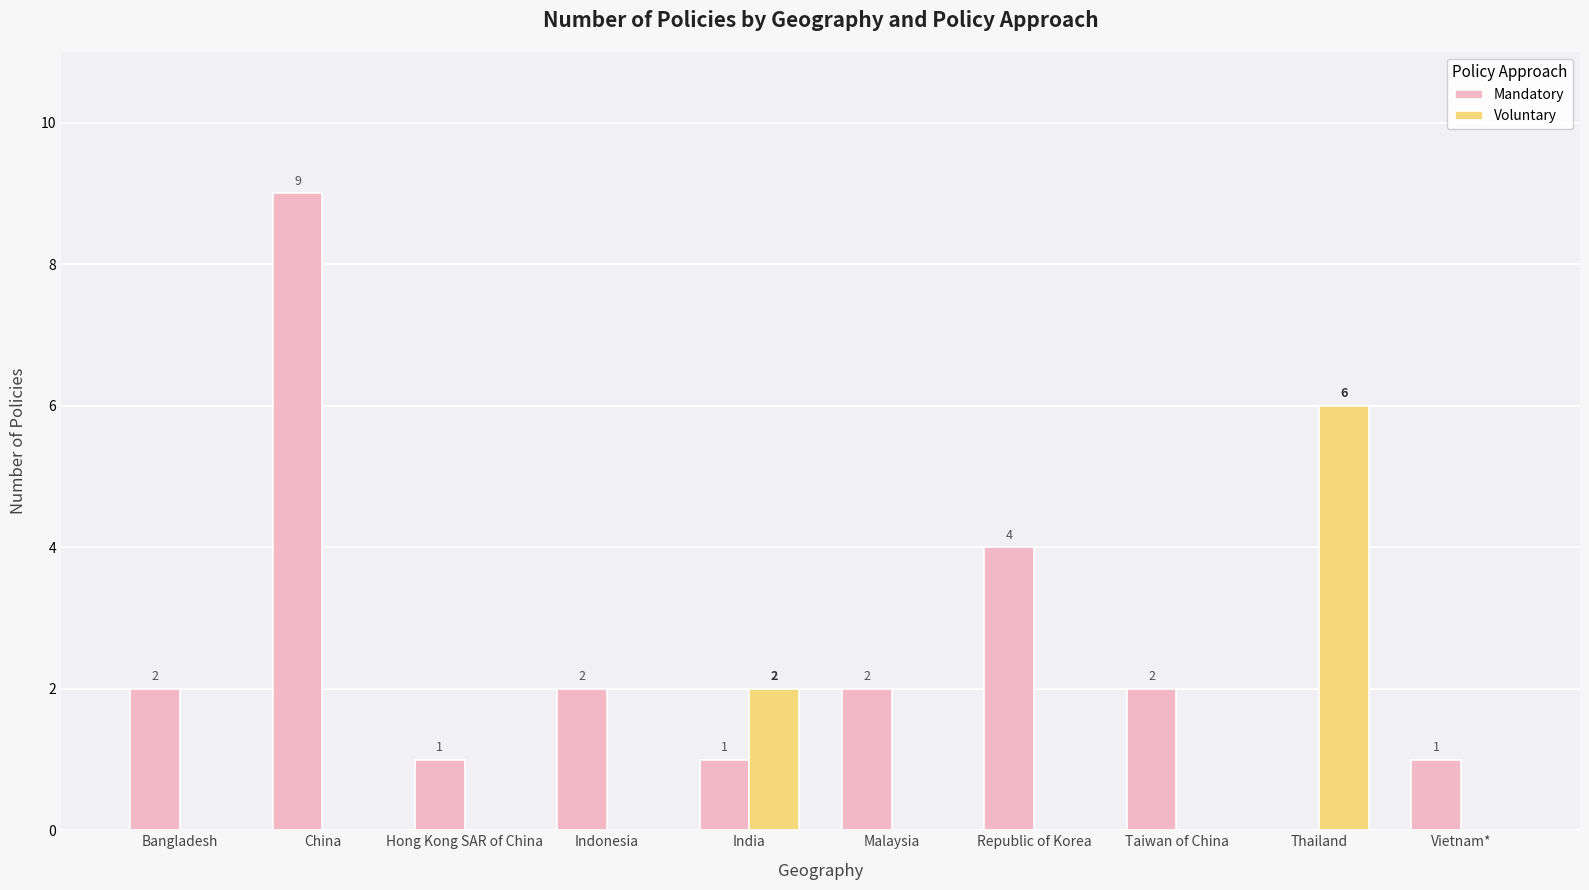

What are all the series names shown in the legend?

Mandatory, Voluntary